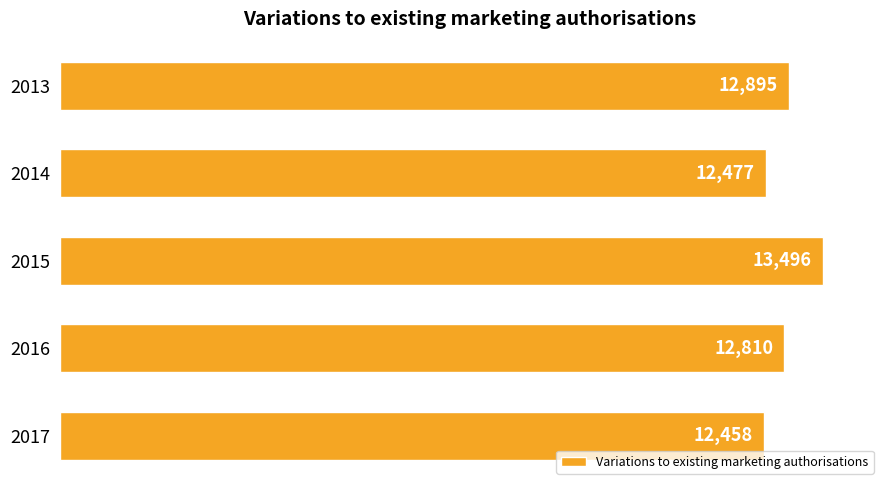

Rank the categories by value from highest to lowest.

2015, 2013, 2016, 2014, 2017